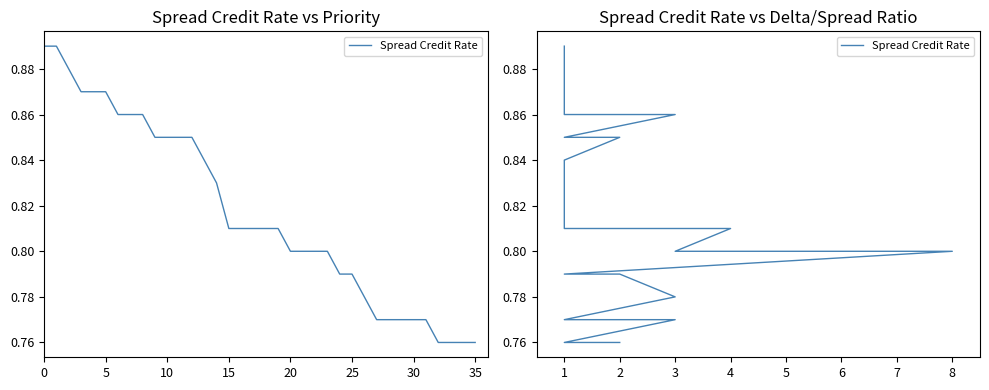

Is this an area chart (filled region under the line)?

No